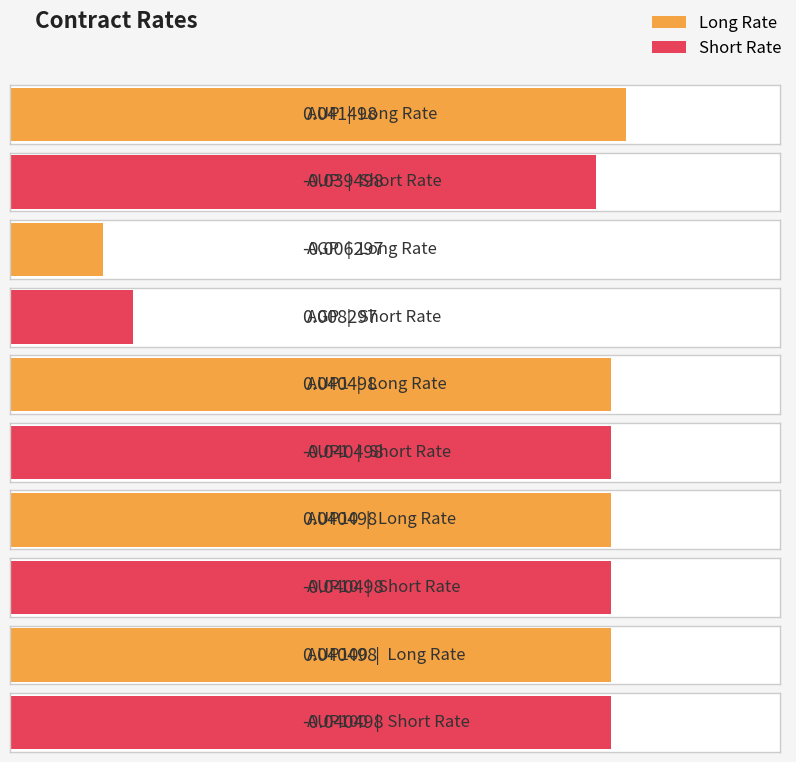

True or false: Short Rate has a value of -0.1 at AUP10.

False